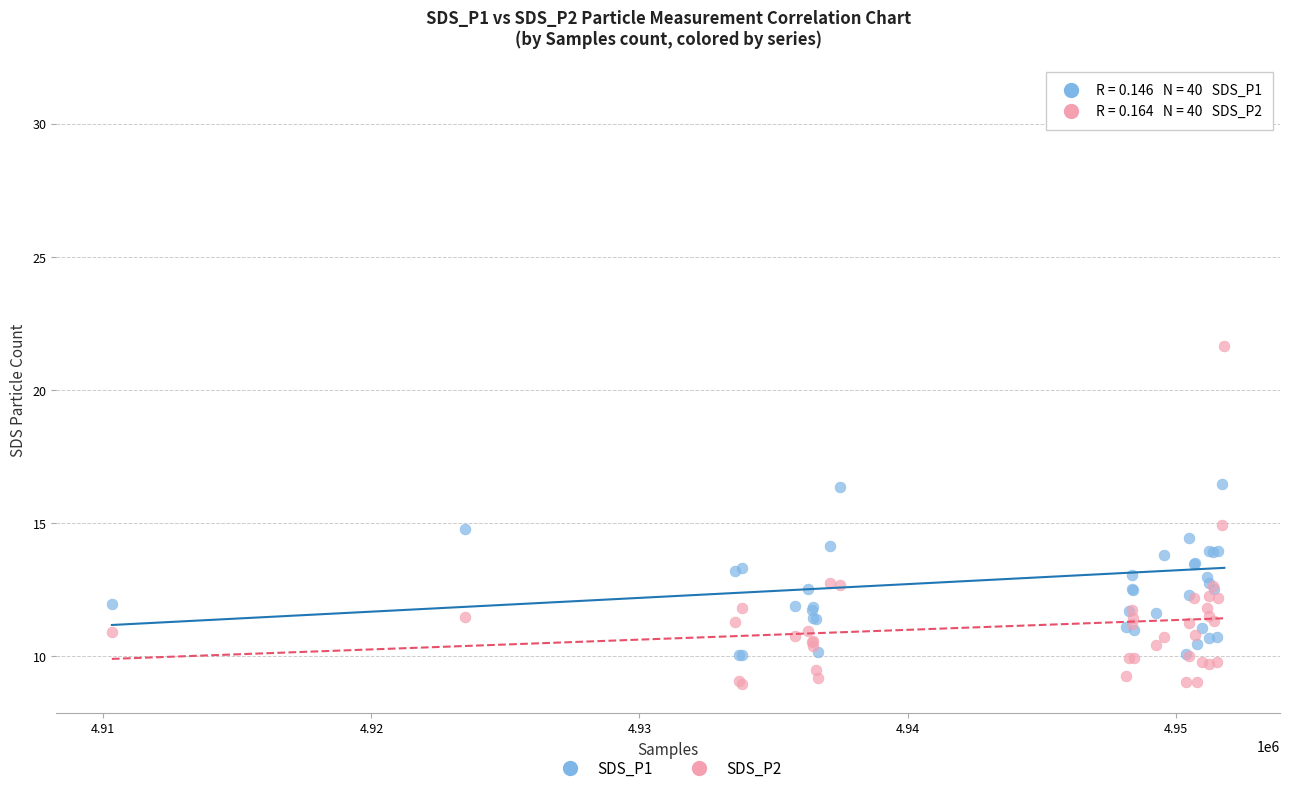

Across all series, what Y value is closest to 20?

21.7